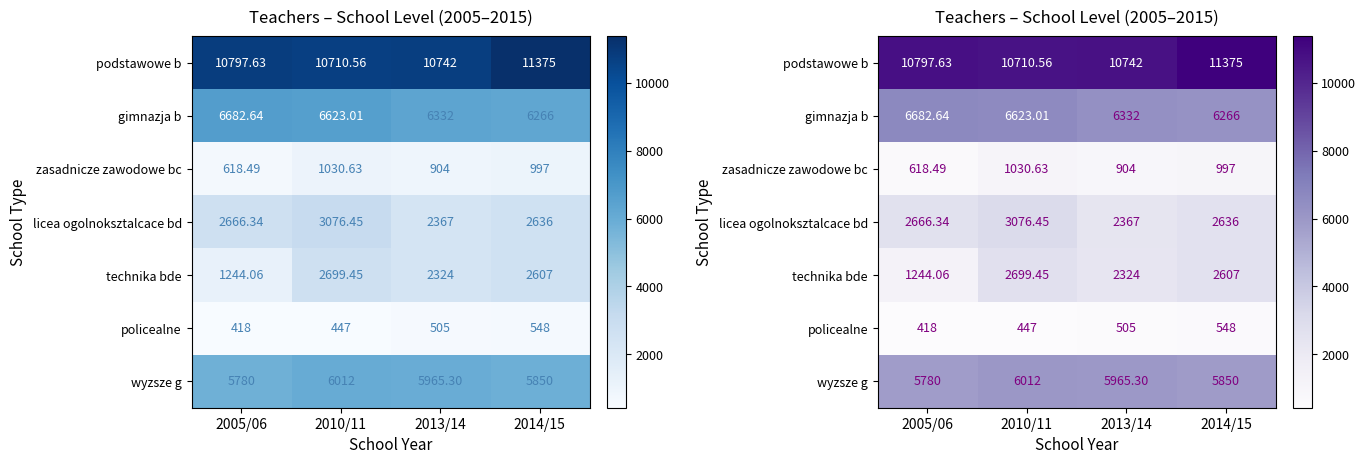

What is the sum of all zasadnicze zawodowe bc values?

3550.1